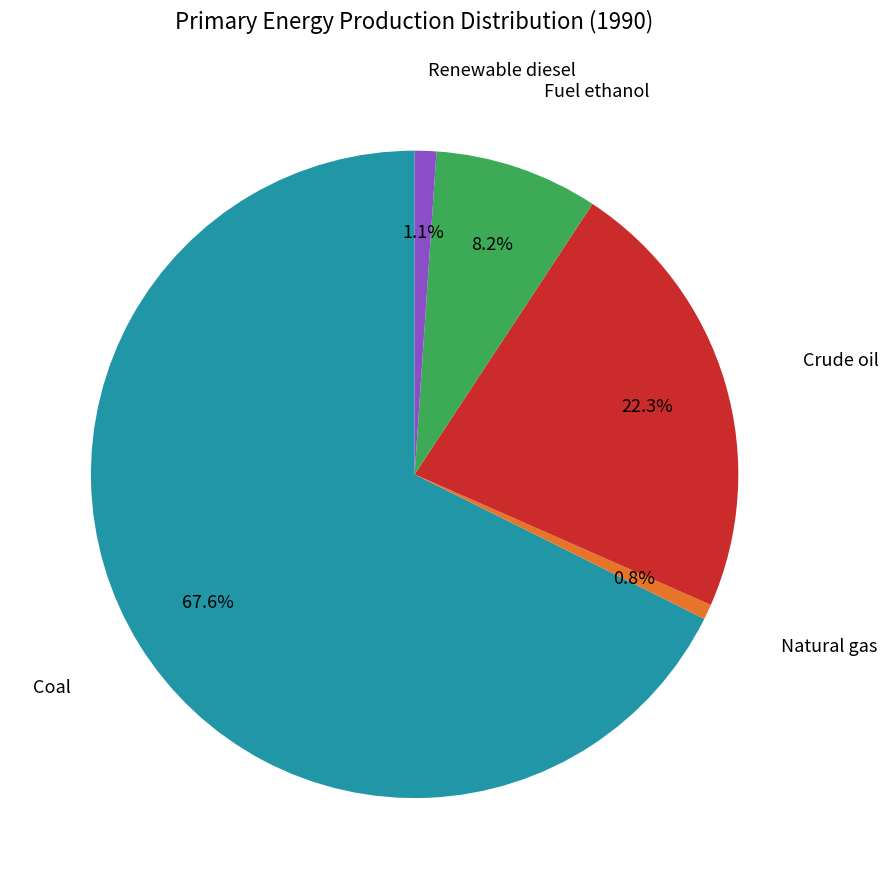

To the nearest percent, what is the difference between the largest and smallest slice percentages?

67%